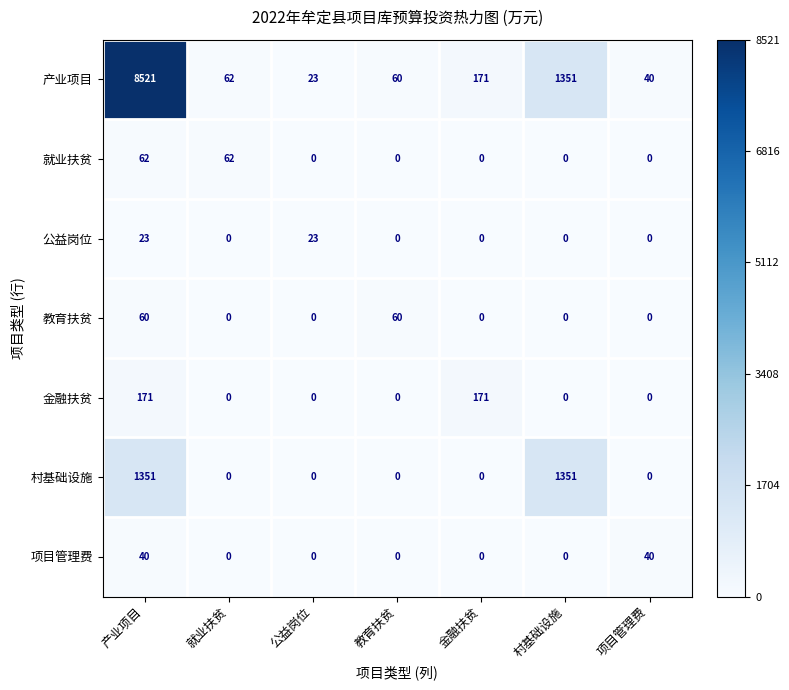

List the series in order of their peak value, highest first.

产业项目, 村基础设施, 金融扶贫, 就业扶贫, 教育扶贫, 项目管理费, 公益岗位